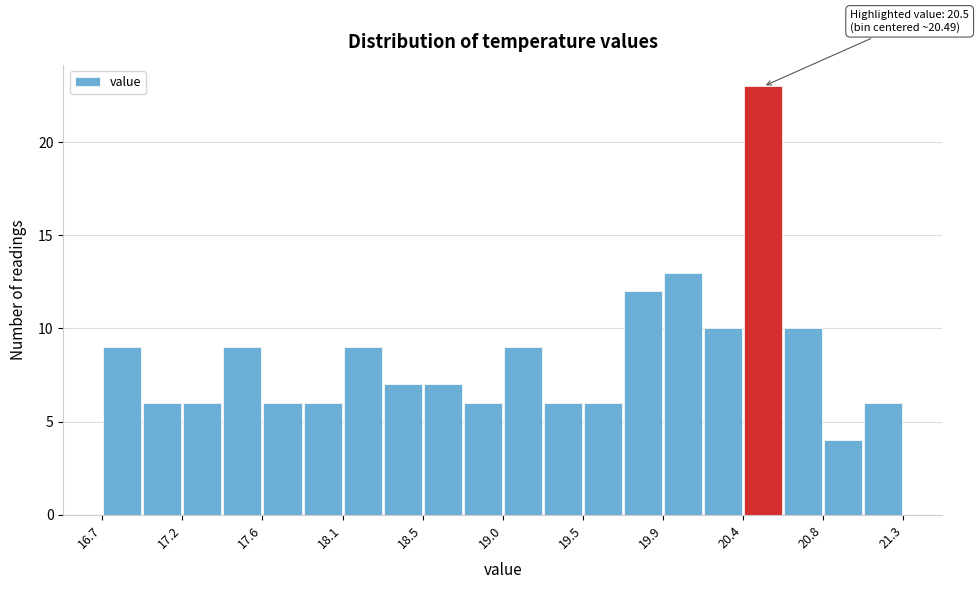

Which range on the x-axis has the tallest bar?

20.38 to 20.61